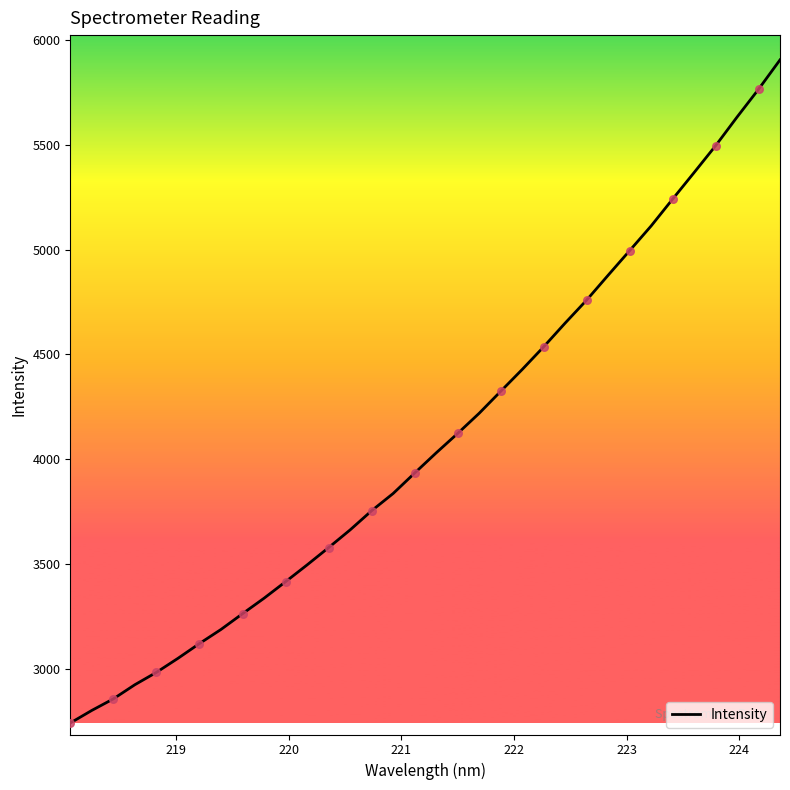

What is the difference between the maximum and minimum values?

3161.9